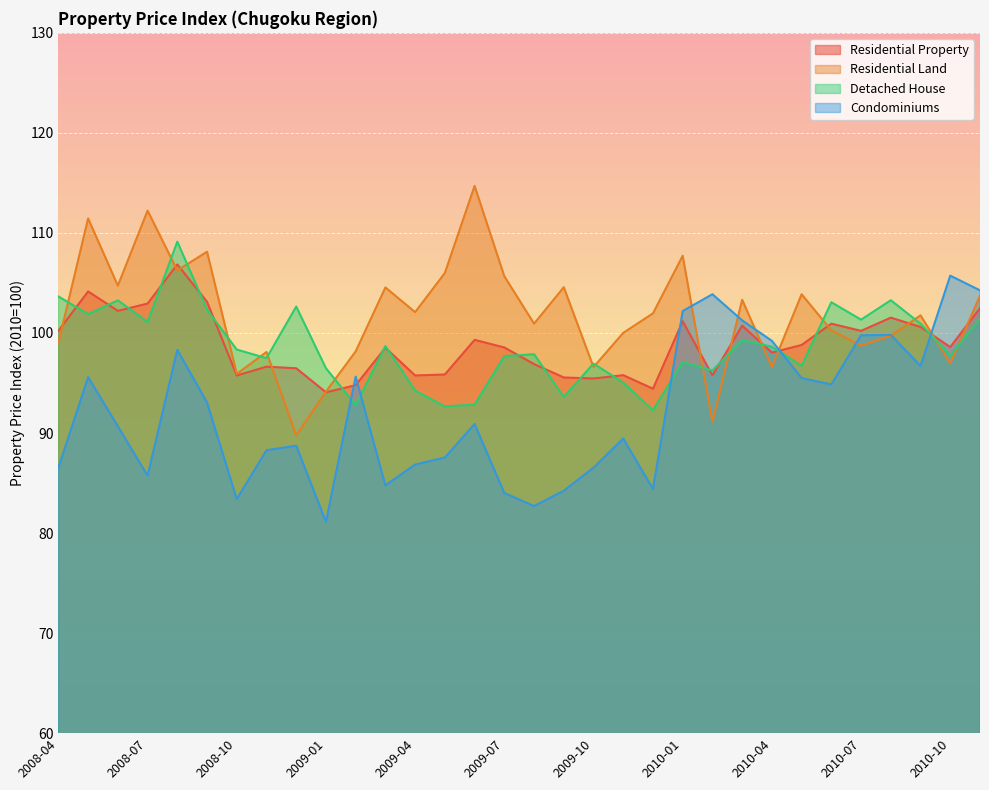

The value of Residential Property at 2008-05 is 104.2. True or false?

True